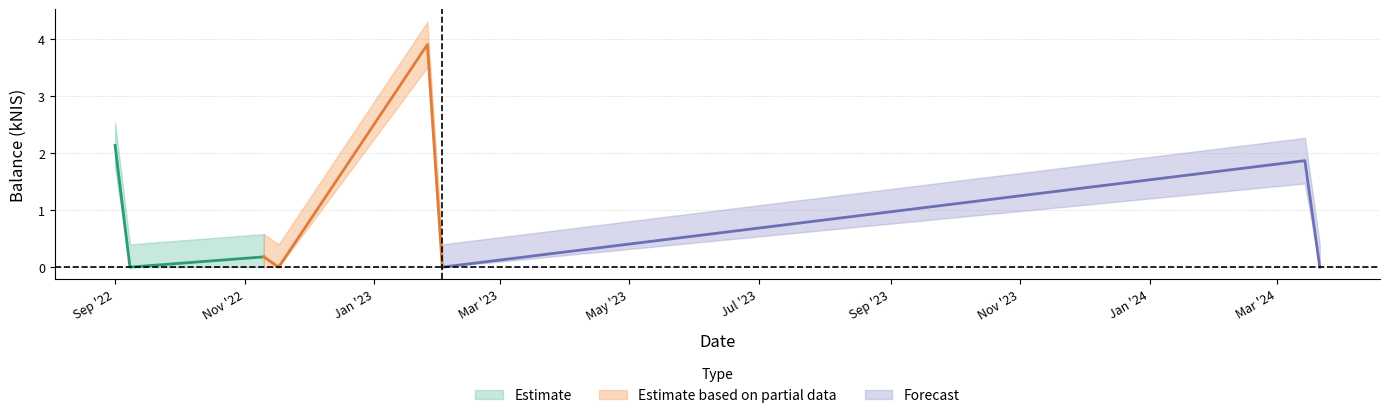

Rank the categories by value from lowest to highest.

1, 3, 5, 7, 2, 6, 0, 4